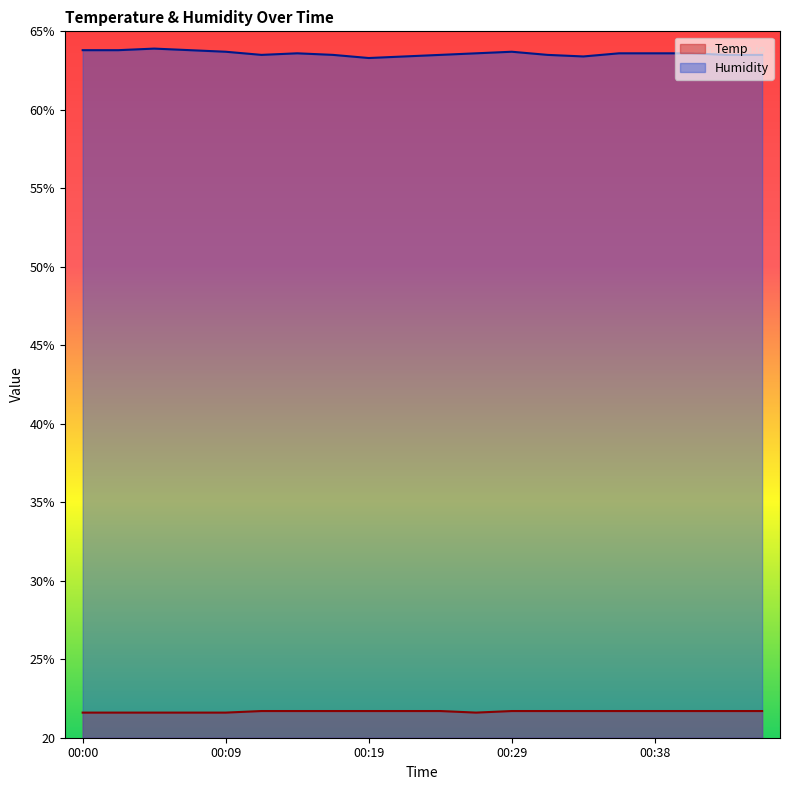

What is the value of the Temp point at the 12th from the left?

21.6